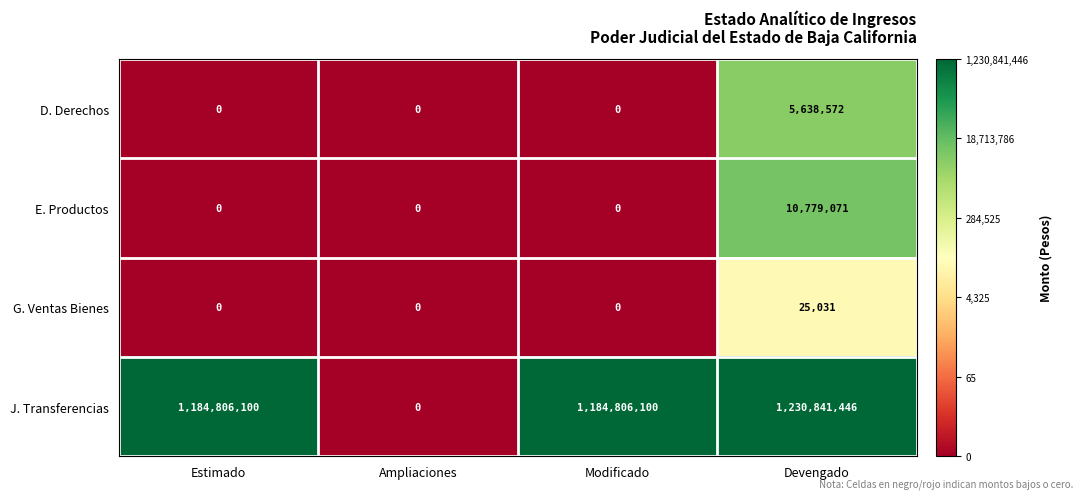

Is it true that D. Derechos equals -3381103 at Ampliaciones?

False